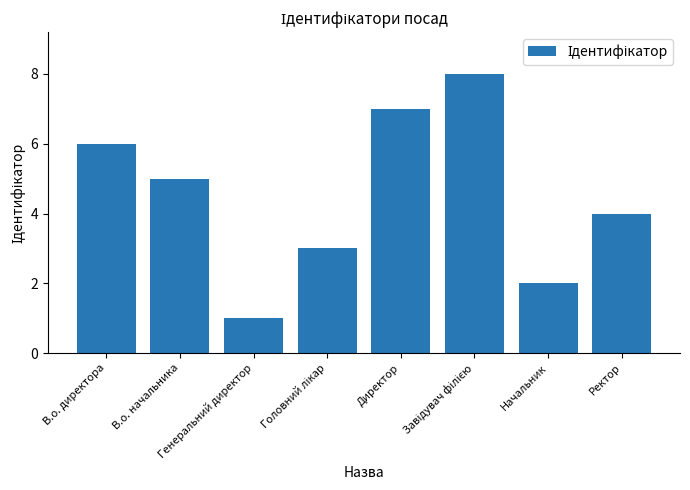

What is the difference between the maximum and minimum values?

7